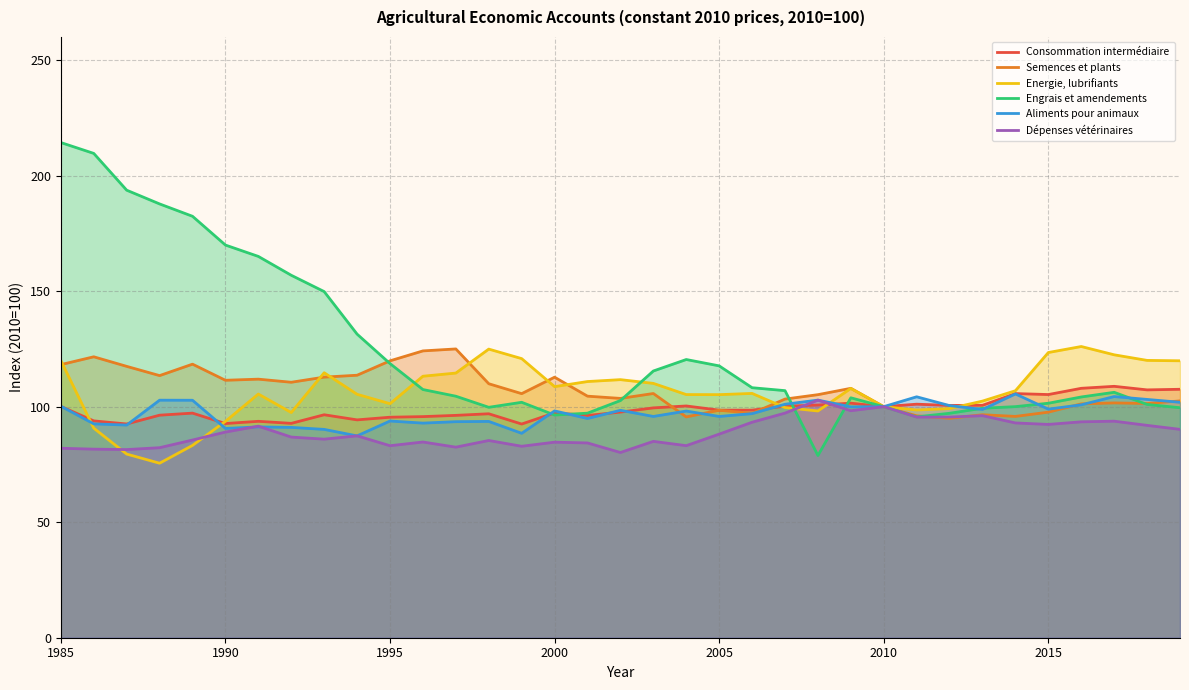

What is the greatest value displayed?

214.3